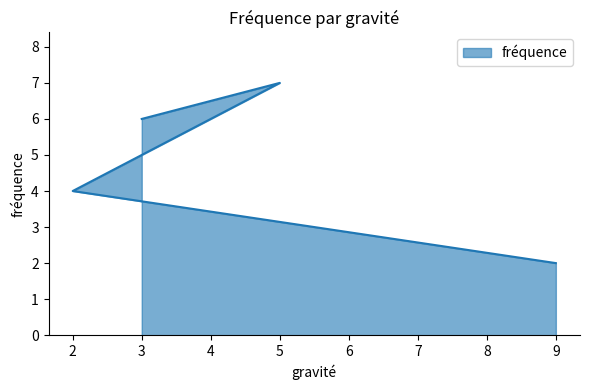

What is the change in value from 2 to 9?

-2